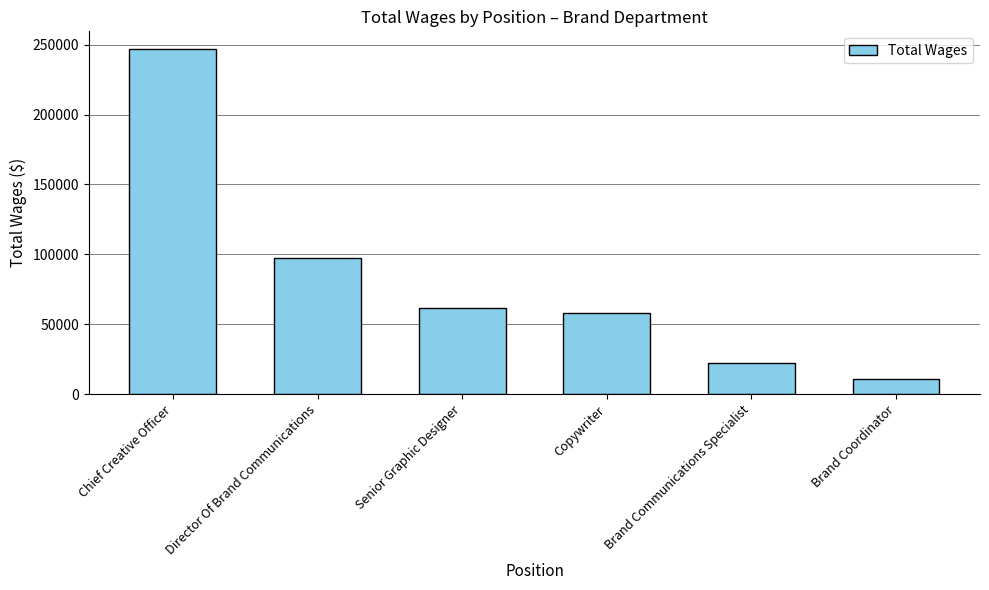

Where does the data first go above 61751?

Chief Creative Officer